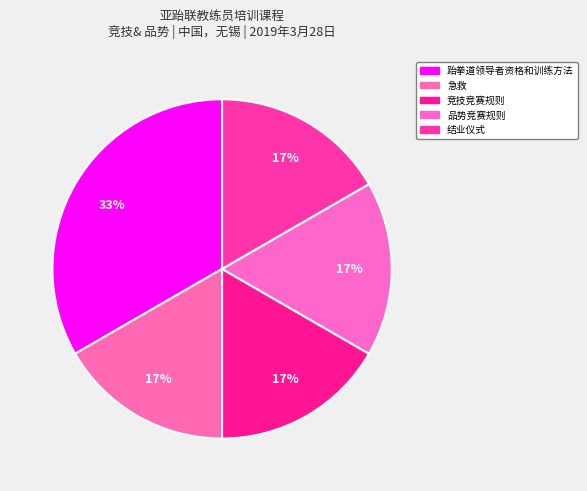

To the nearest percent, what is the average slice percentage?

20%